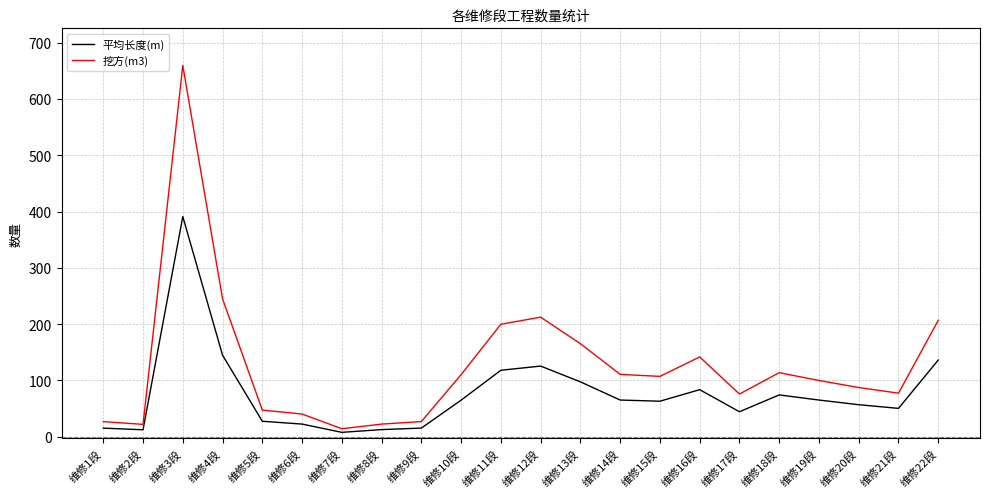

What is the spread (max minus min) of values at 维修5段?

19.8